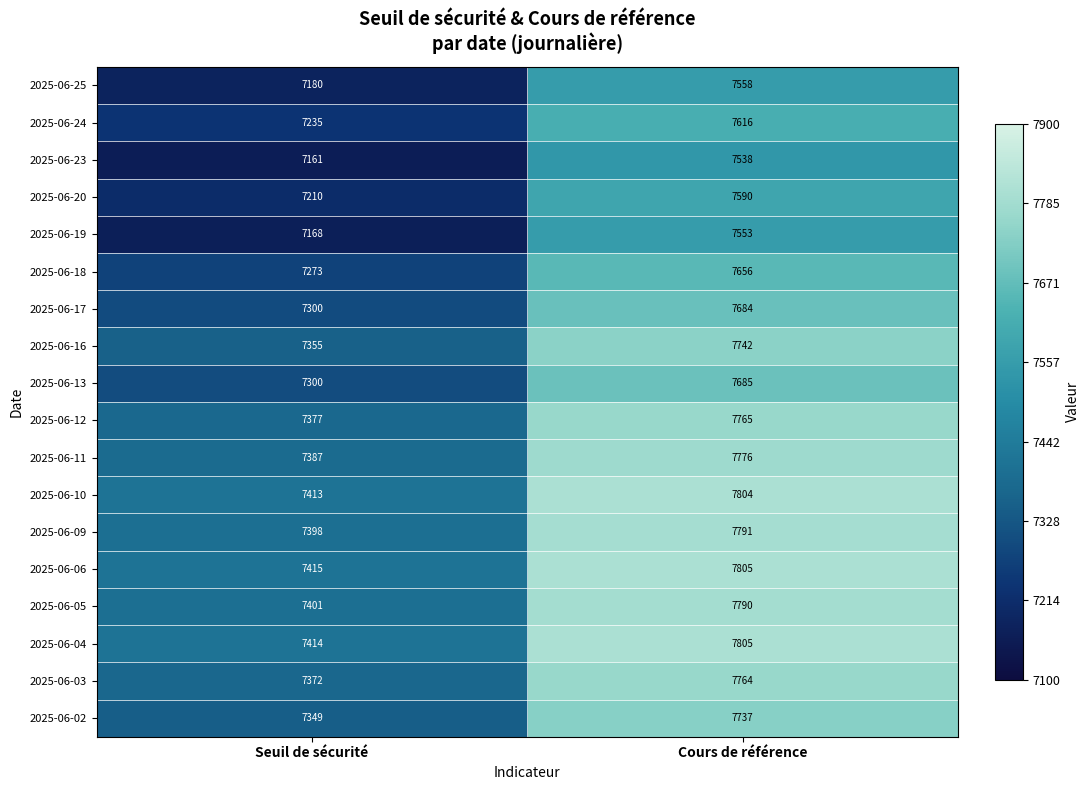

At which label is 2025-06-13 closest to 7492?

Seuil de sécurité